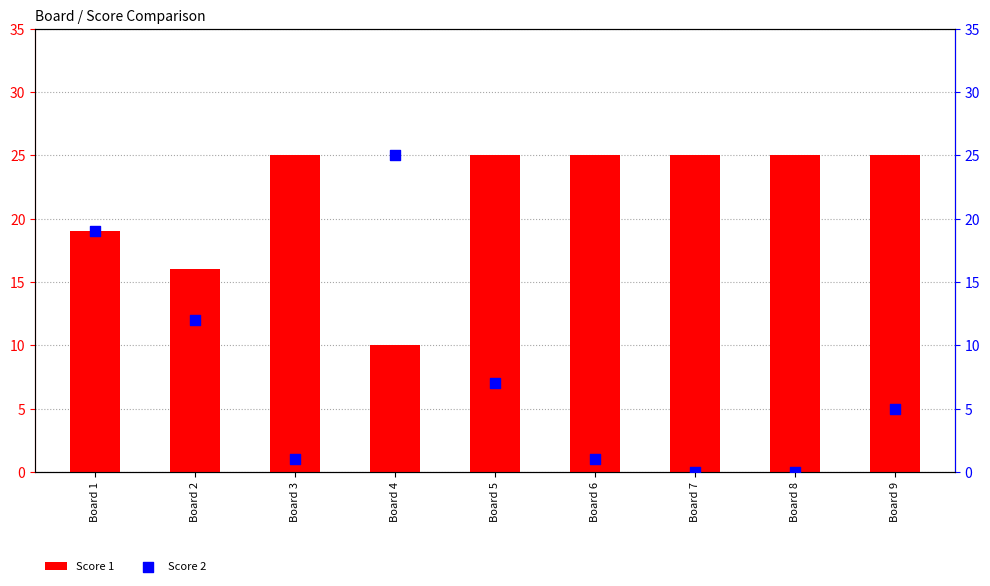

Which series contains the lowest Y value?

Score 2